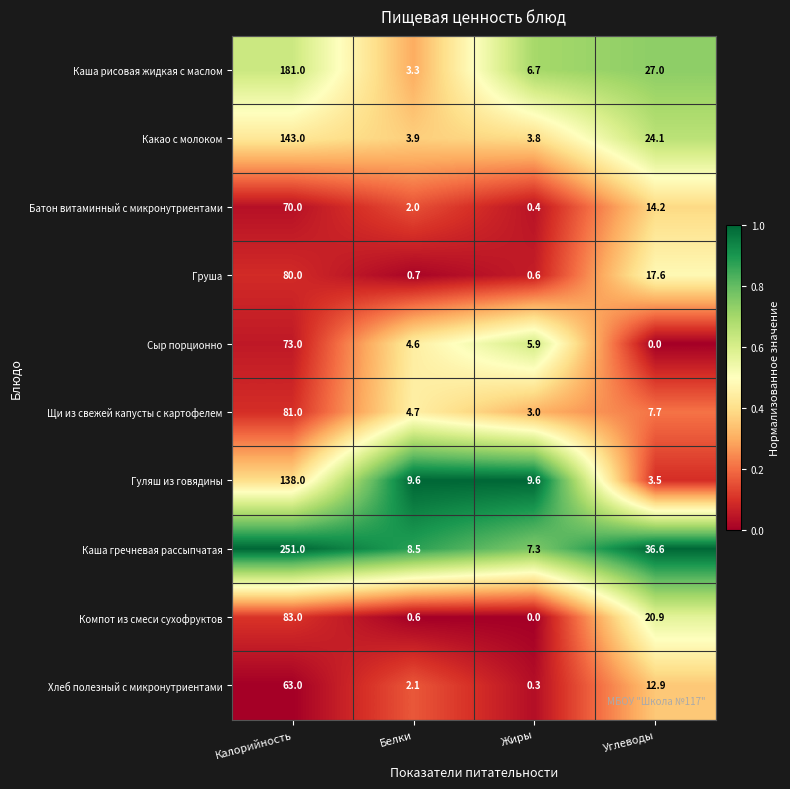

At which category is the sum across all series the highest?

Калорийность